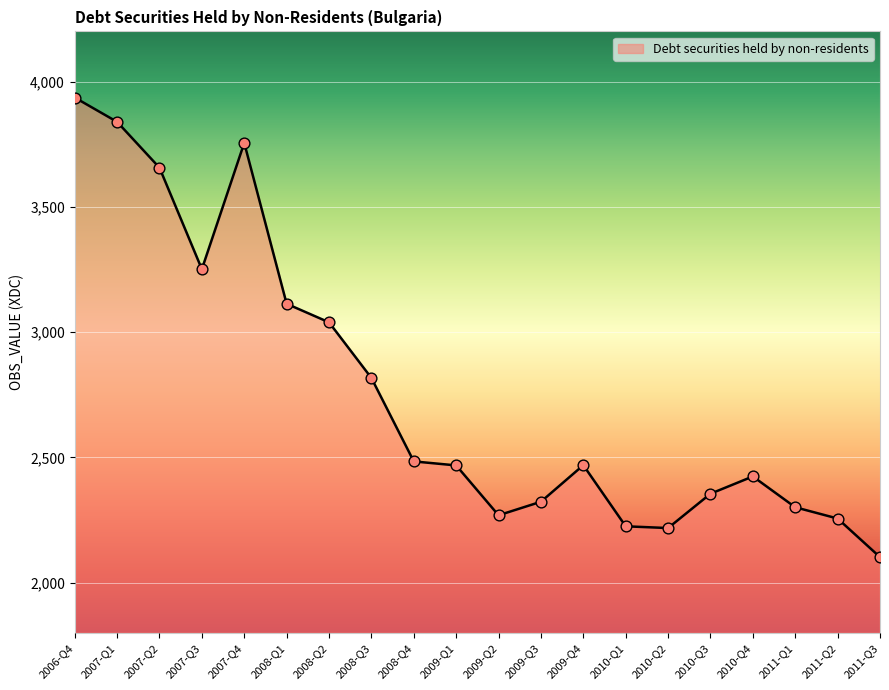

Which has a higher value, 2010-Q1 or 2008-Q3?

2008-Q3